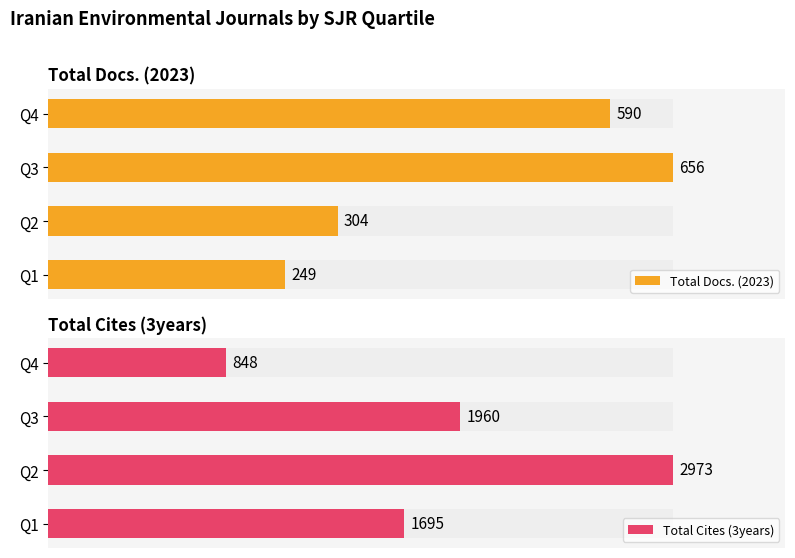

How many values in the Total Cites (3years) series exceed 1960?

1